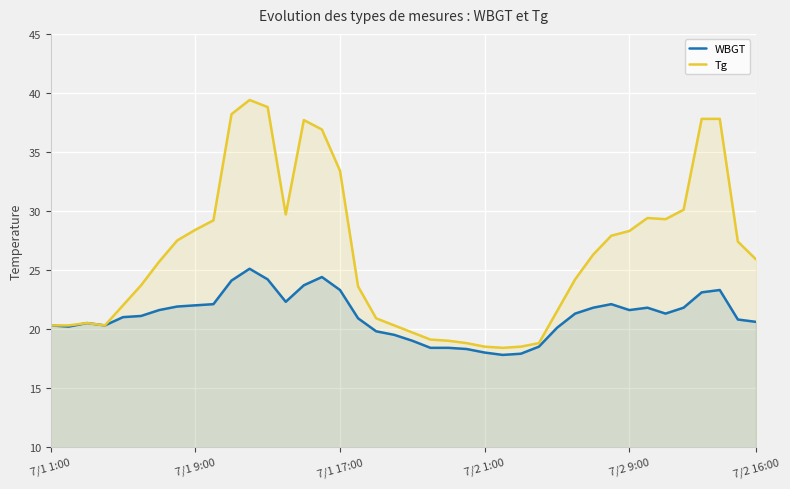

What is the sum of all Tg values?

1053.5